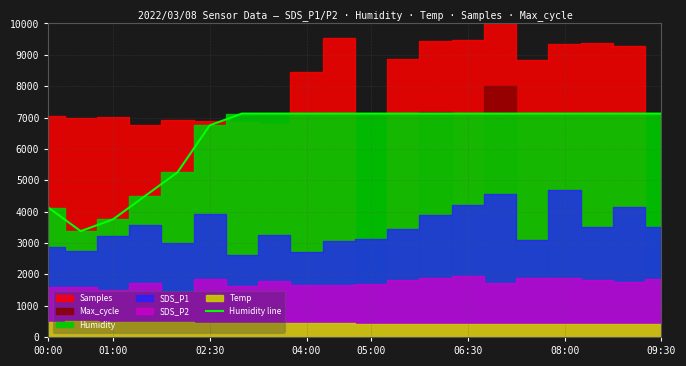

The value of Humidity line at 04:00 is 3370.9. True or false?

False